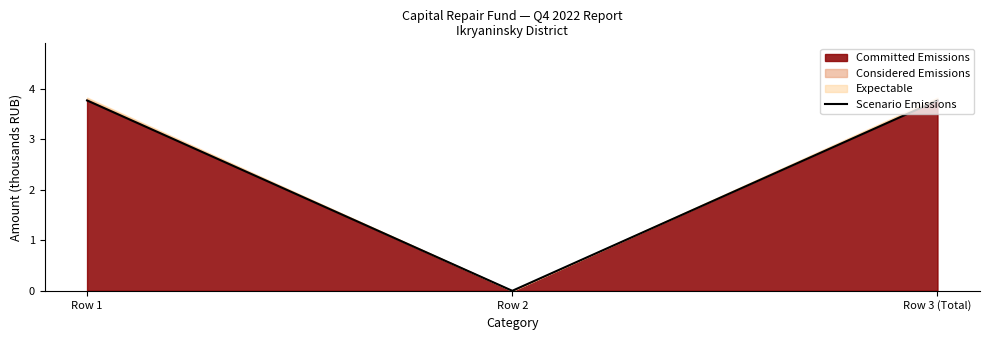

Reading left to right, what are all the values shown in this chart?

3.8	0.0	3.8